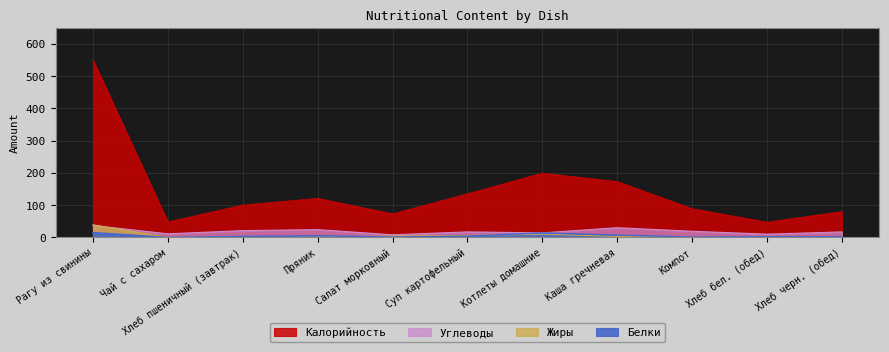

At Хлеб бел. (обед), list the series in order from largest to smallest.

Калорийность, Углеводы, Белки, Жиры